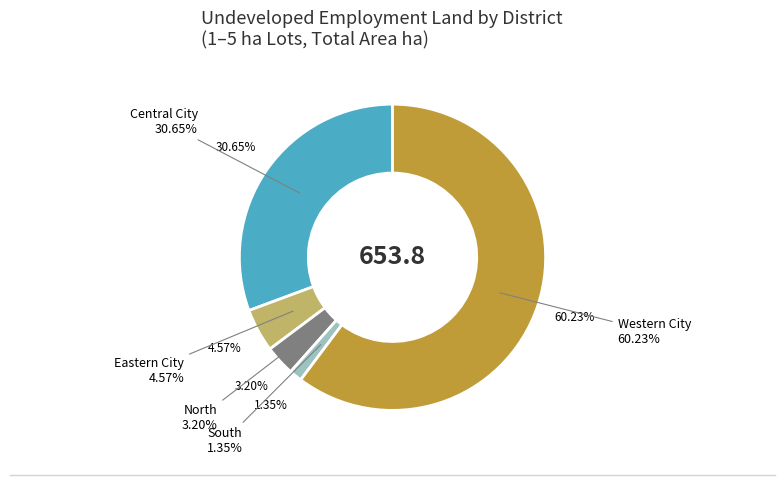

What is the total percentage of Central City and North?

33.8%